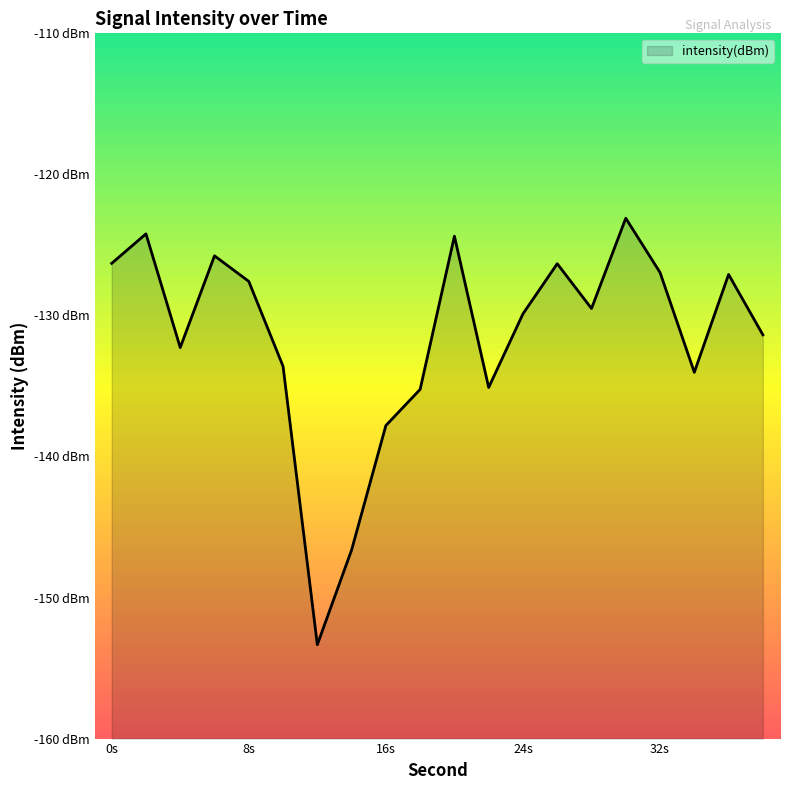

Rank the categories by value from lowest to highest.

12, 14, 16, 18, 22, 34, 10, 4, 38, 24, 28, 8, 36, 32, 26, 0, 6, 20, 2, 30